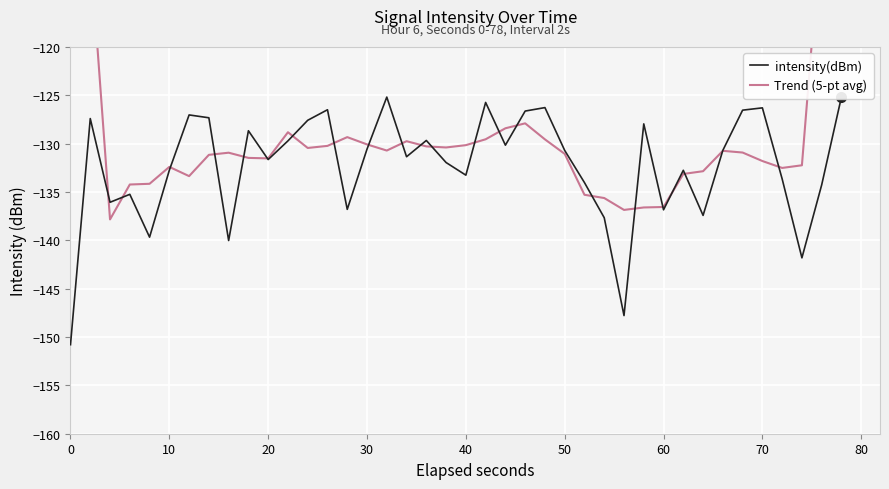

How many values in the intensity(dBm) series exceed -130?

16